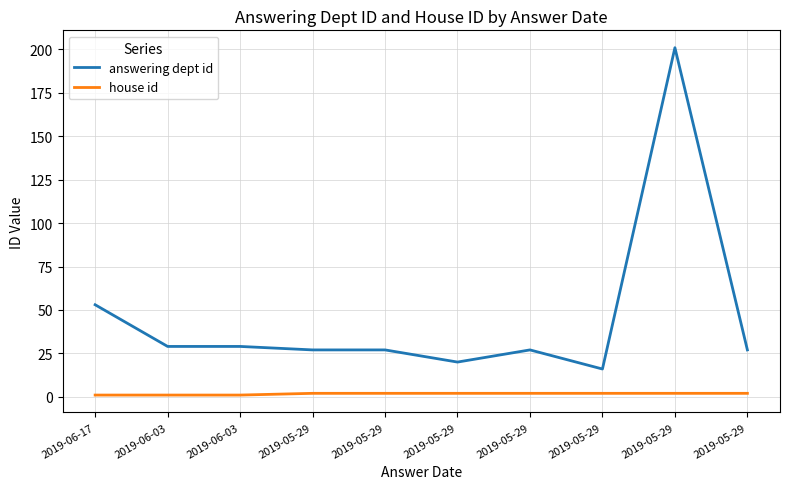

Which category has the lowest value in the answering dept id series?

2019-05-29